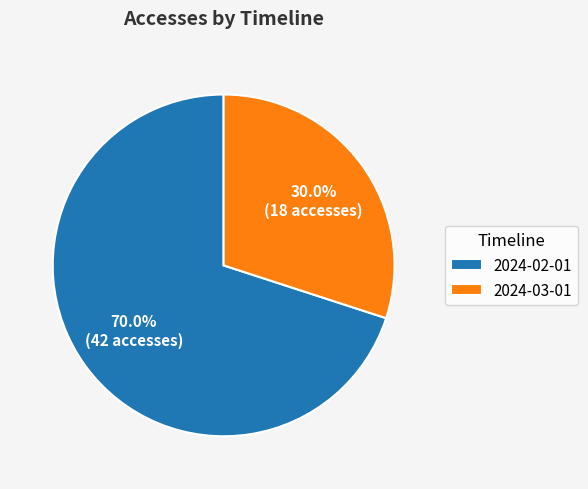

Which has a higher value, 2024-02-01 or 2024-03-01?

2024-02-01